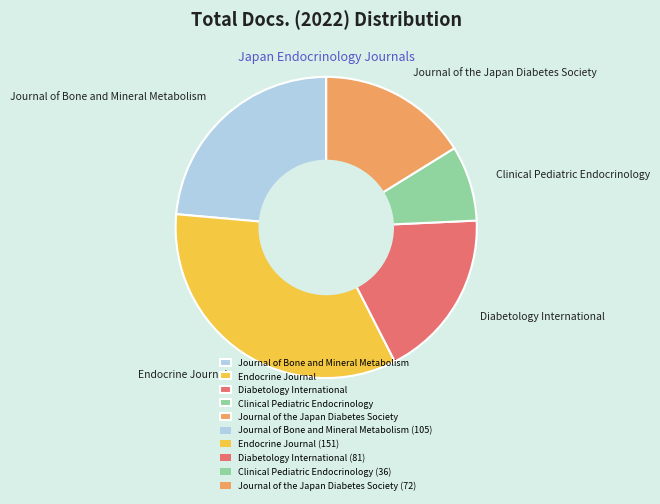

How many slices are in this pie chart?

5